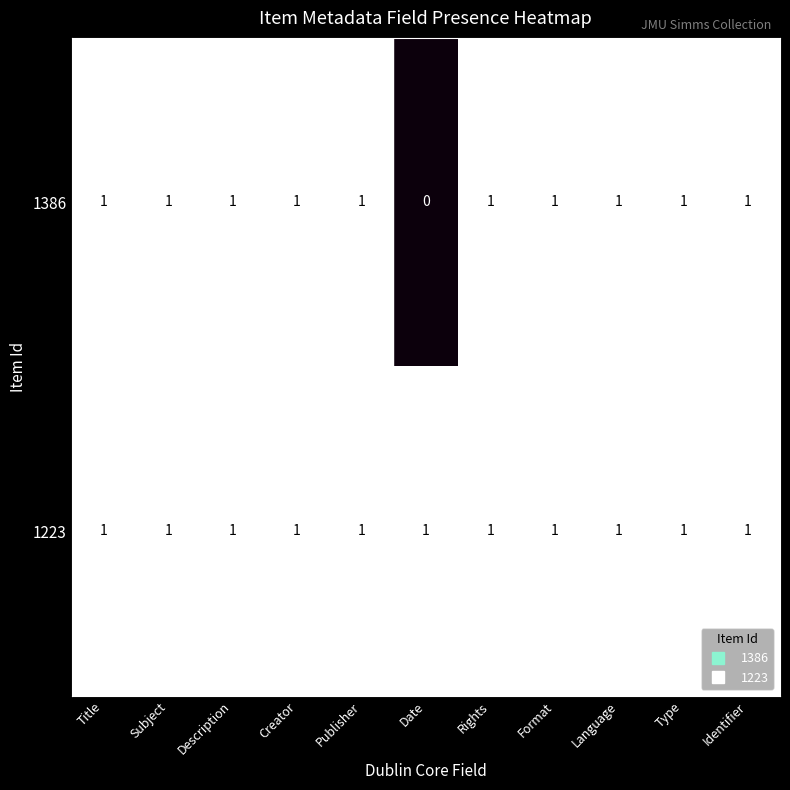

The value of 1386 at Format is 0. True or false?

False